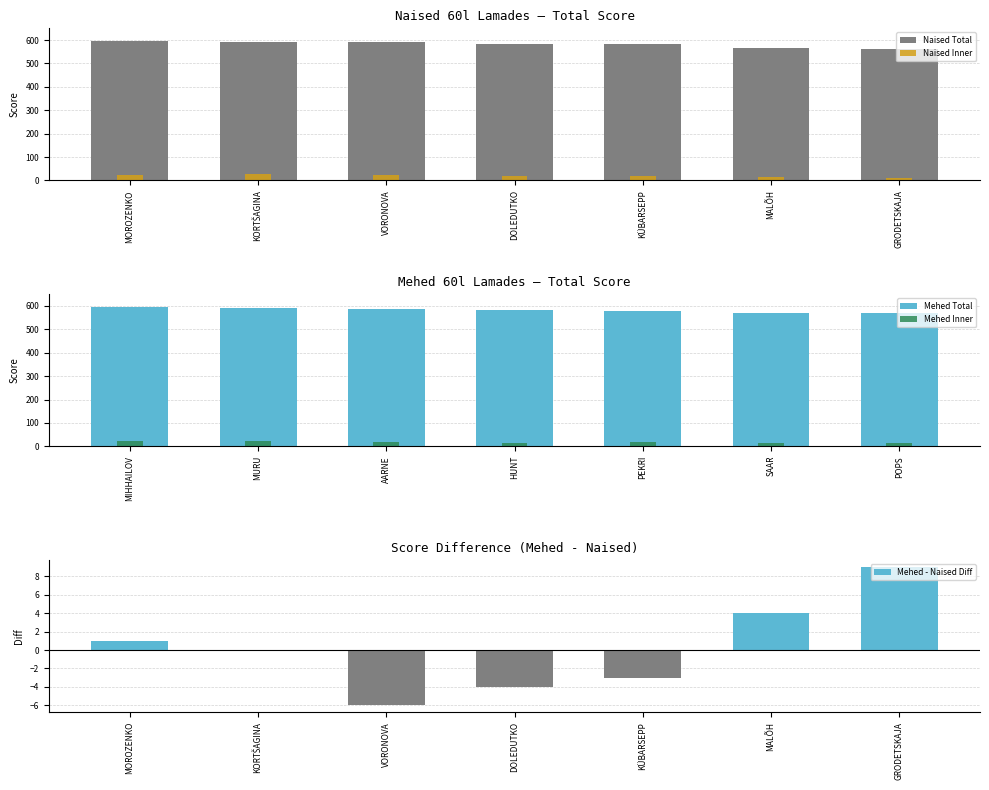

What is the sum of the Mehed - Naised Diff values at VORONOVA and DOLEDUTKO?

-10